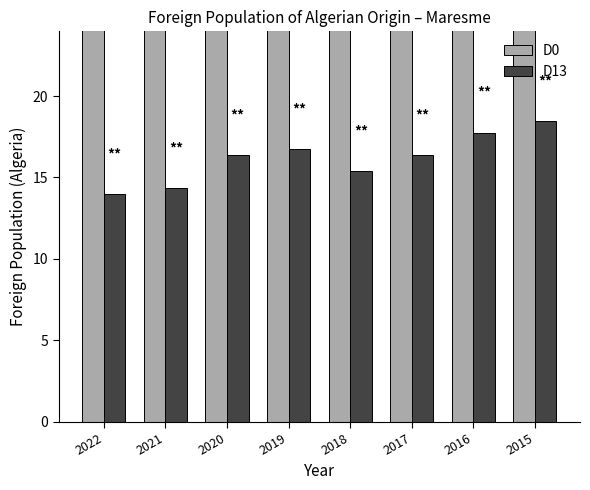

At which label is D0 closest to 250?

2016